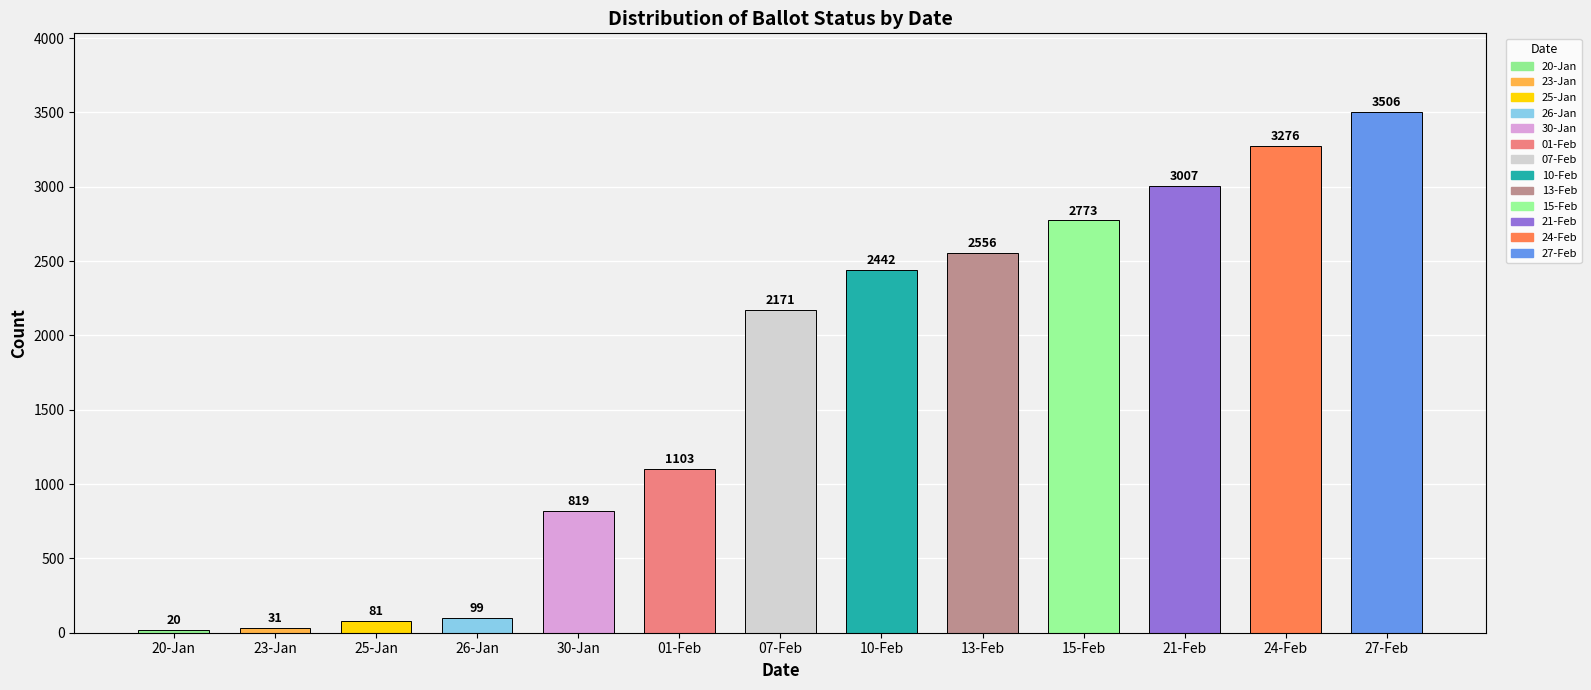

Approximately how many times larger is the value at 21-Feb compared to 15-Feb?

1.1